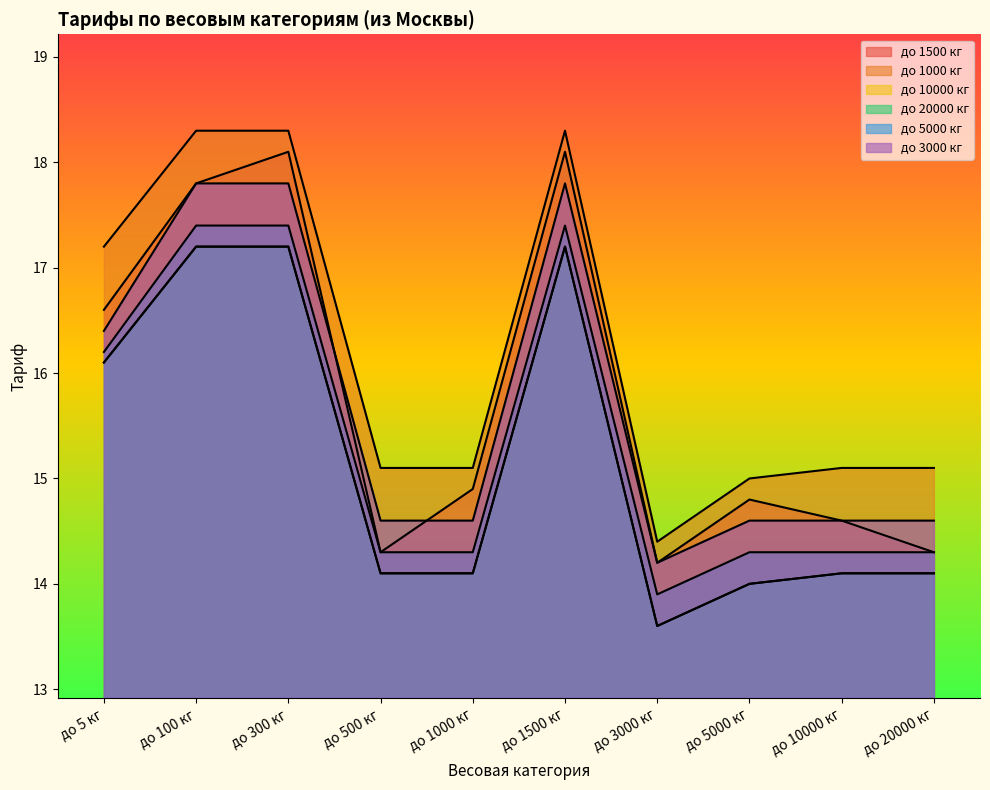

How many values in the до 5000 кг series exceed 14?

9